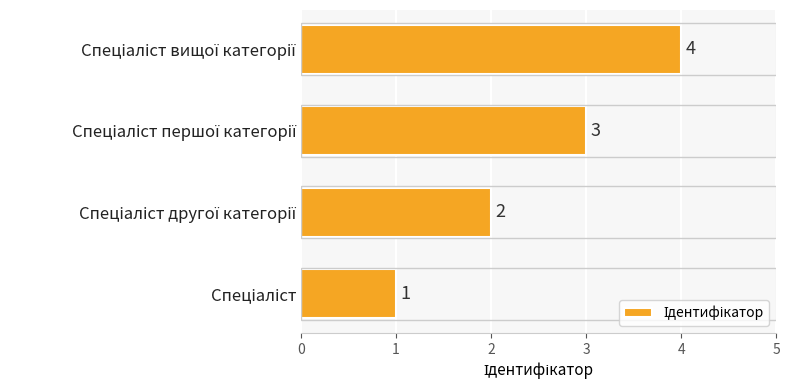

What is the sum of all values?

10